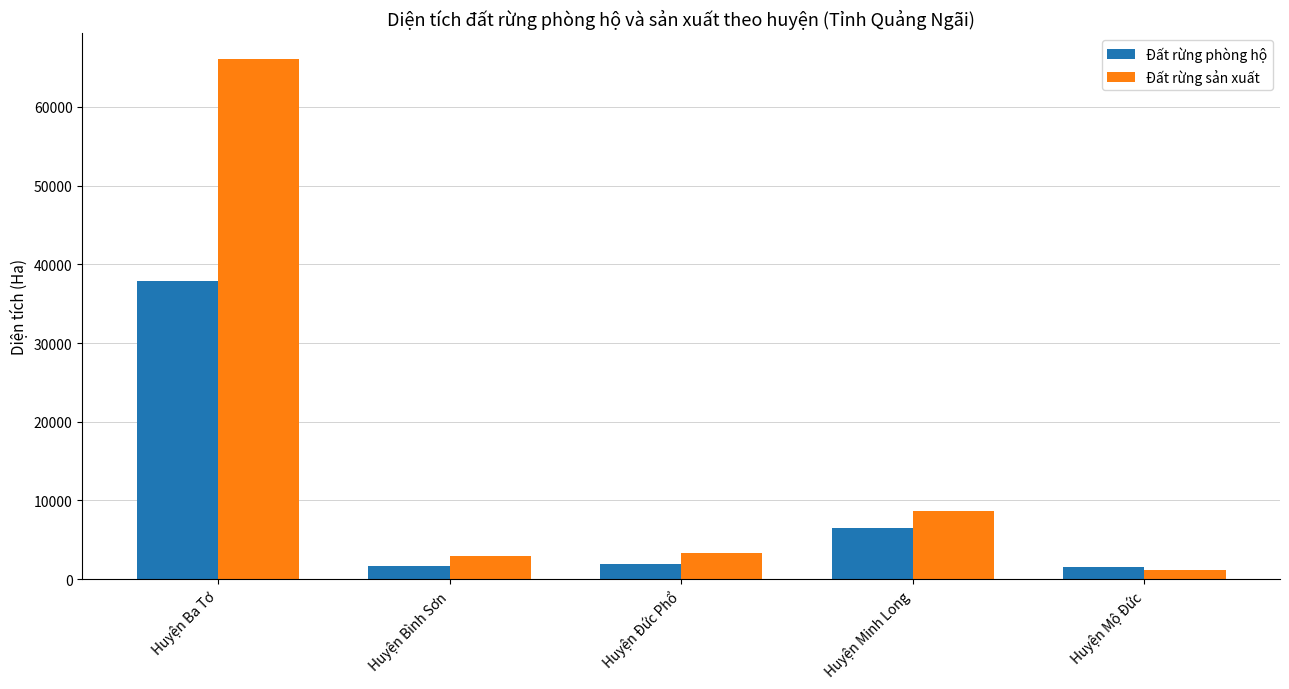

How many groups of bars are there?

5